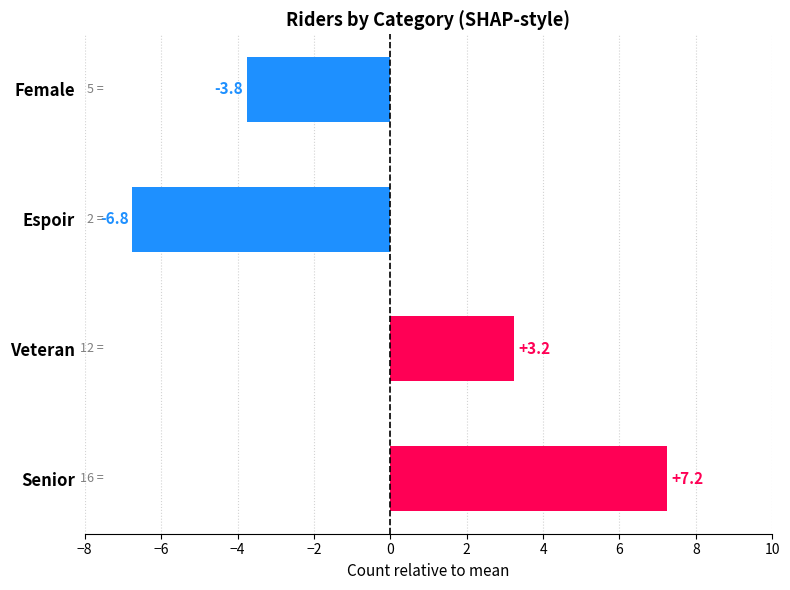

What is the difference between the values at Espoir and Female?

3.0